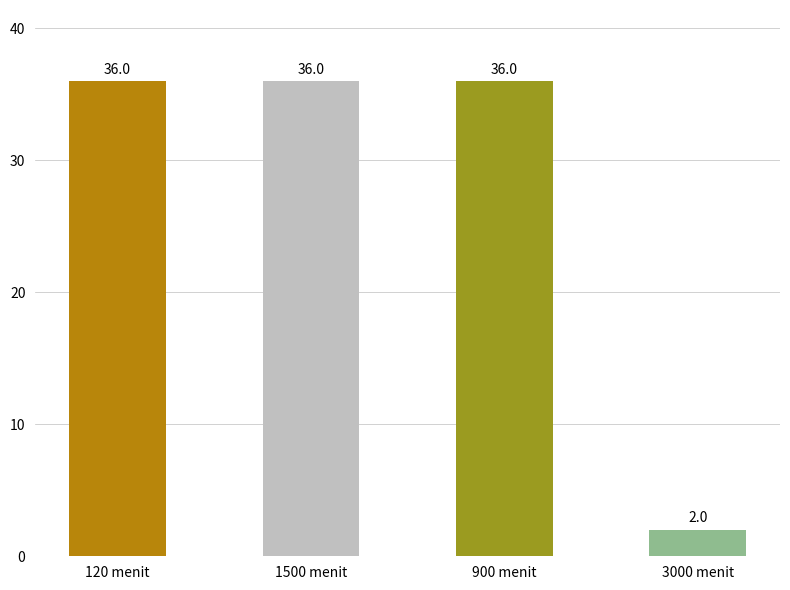

Reading left to right, what are all the values shown in this chart?

36	36	36	2